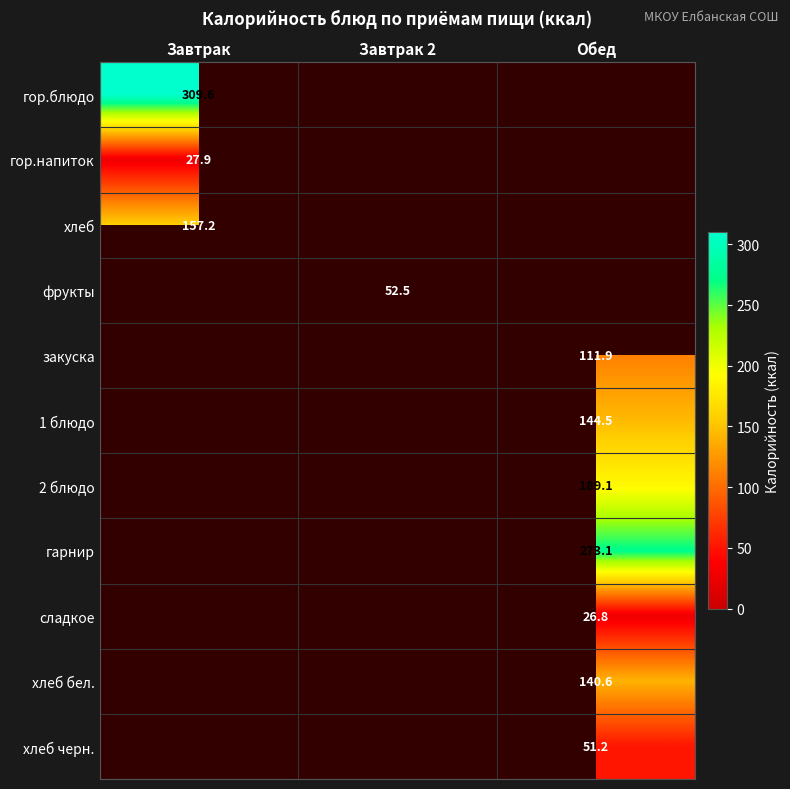

Is it true that хлеб бел. equals 68.2 at Обед?

False